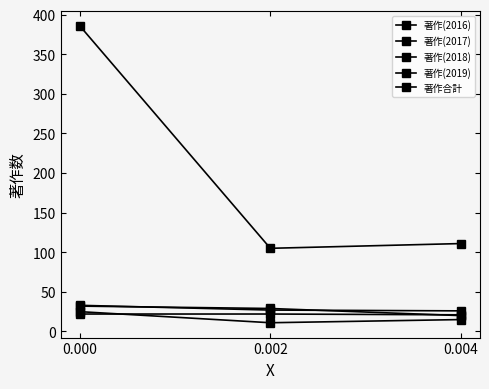

The value of 著作(2016) at 0.002 is 10. True or false?

False